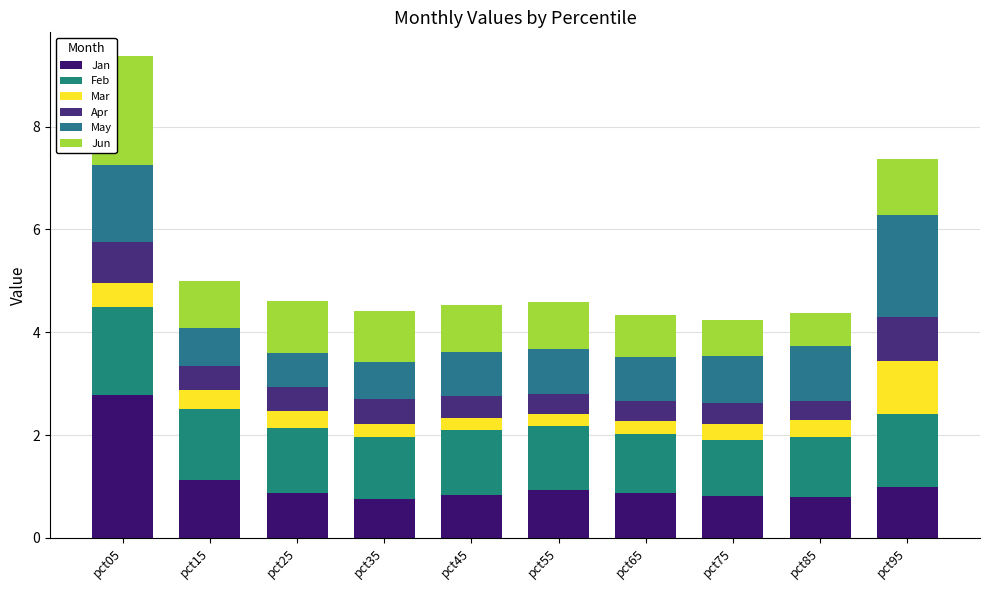

What is the total value across all series at pct95?

7.4